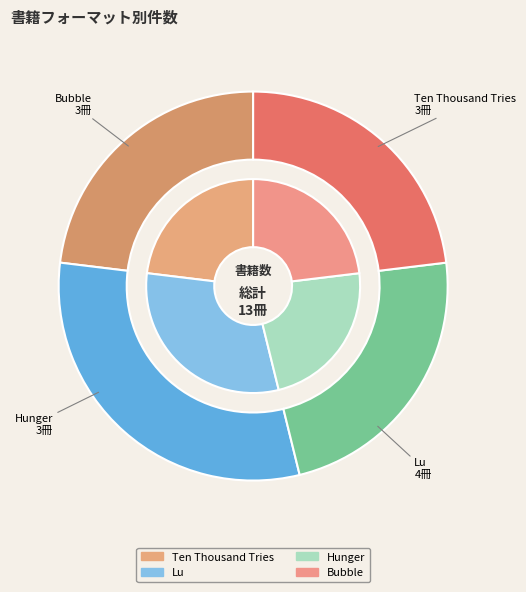

How many segments does this pie chart have?

4